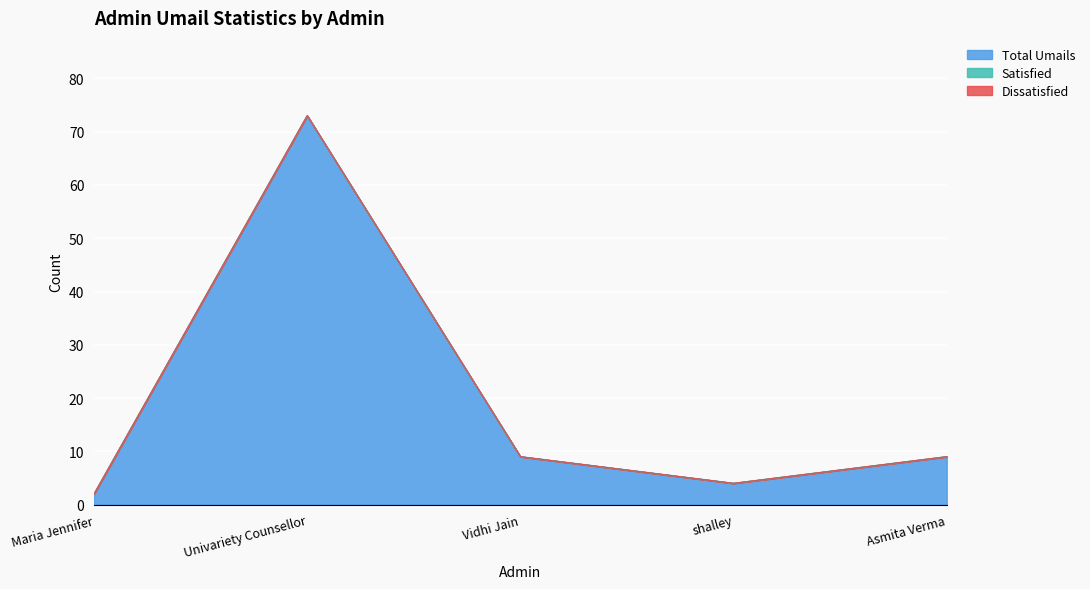

Is it true that Total Umails equals 9 at Vidhi Jain?

True